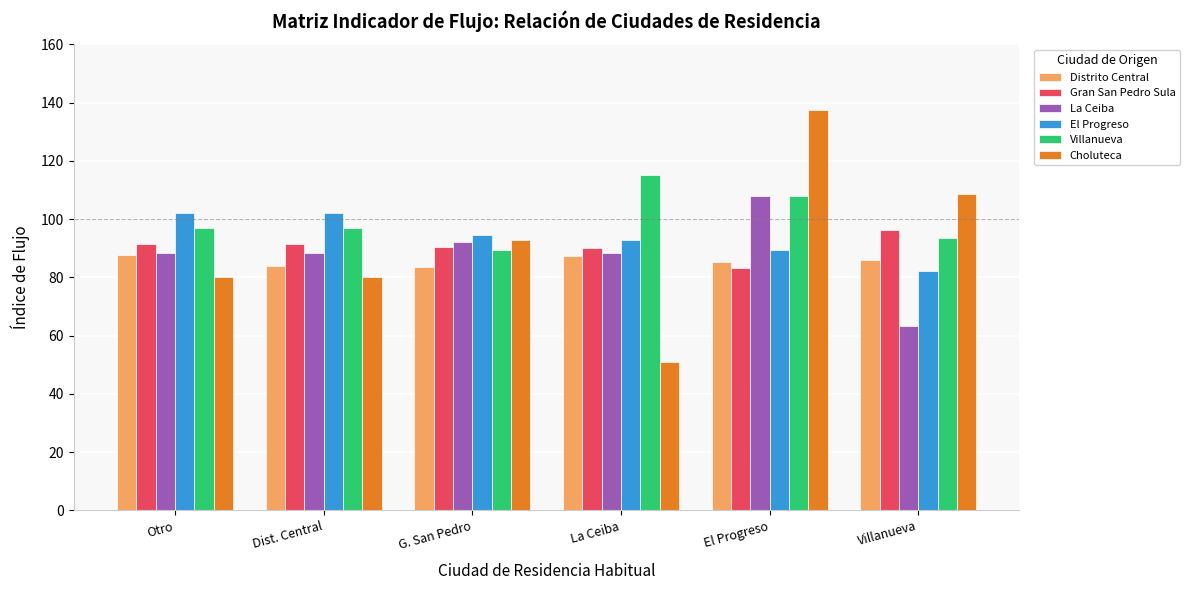

Is the value of Gran San Pedro Sula at G. San Pedro greater than the value of Choluteca at La Ceiba?

Yes